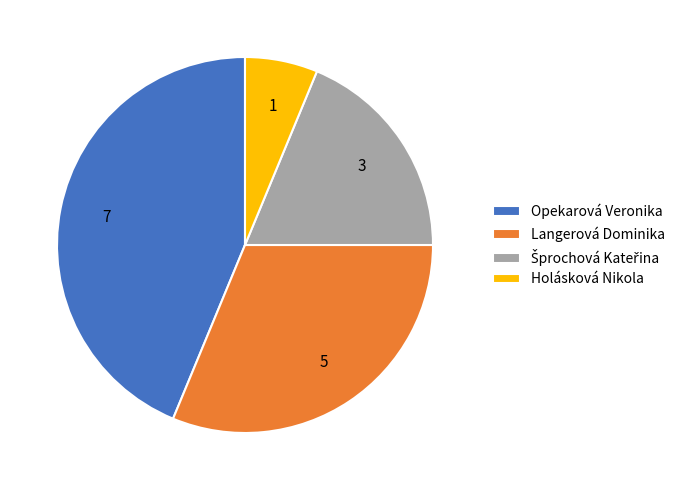

Is it true that Opekarová Veronika is 44% of the pie?

True